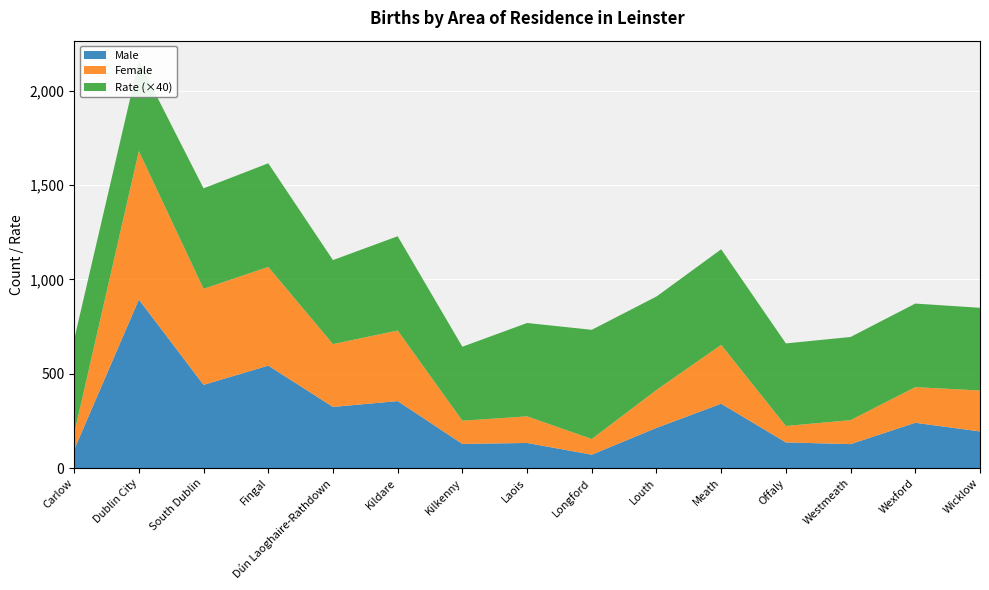

Reading right to left, transcribe all the data shown in this chart.

Male: Wicklow=194.0	Wexford=240.0	Westmeath=127.0	Offaly=136.0	Meath=341.0	Louth=213.0	Longford=71.0	Laois=133.0	Kilkenny=128.0	Kildare=355.0	Dún Laoghaire-Rathdown=324.0	Fingal=543.0	South Dublin=441.0	Dublin City=893.0	Carlow=97.0
Female: Wicklow=217.0	Wexford=189.0	Westmeath=127.0	Offaly=87.0	Meath=312.0	Louth=201.0	Longford=83.0	Laois=141.0	Kilkenny=123.0	Kildare=374.0	Dún Laoghaire-Rathdown=333.0	Fingal=523.0	South Dublin=509.0	Dublin City=787.0	Carlow=86.0
Rate: Wicklow=11.0	Wexford=11.1	Westmeath=11.0	Offaly=10.9	Meath=12.7	Louth=12.4	Longford=14.5	Laois=12.4	Kilkenny=9.8	Kildare=12.5	Dún Laoghaire-Rathdown=11.1	Fingal=13.7	South Dublin=13.3	Dublin City=11.9	Carlow=12.5